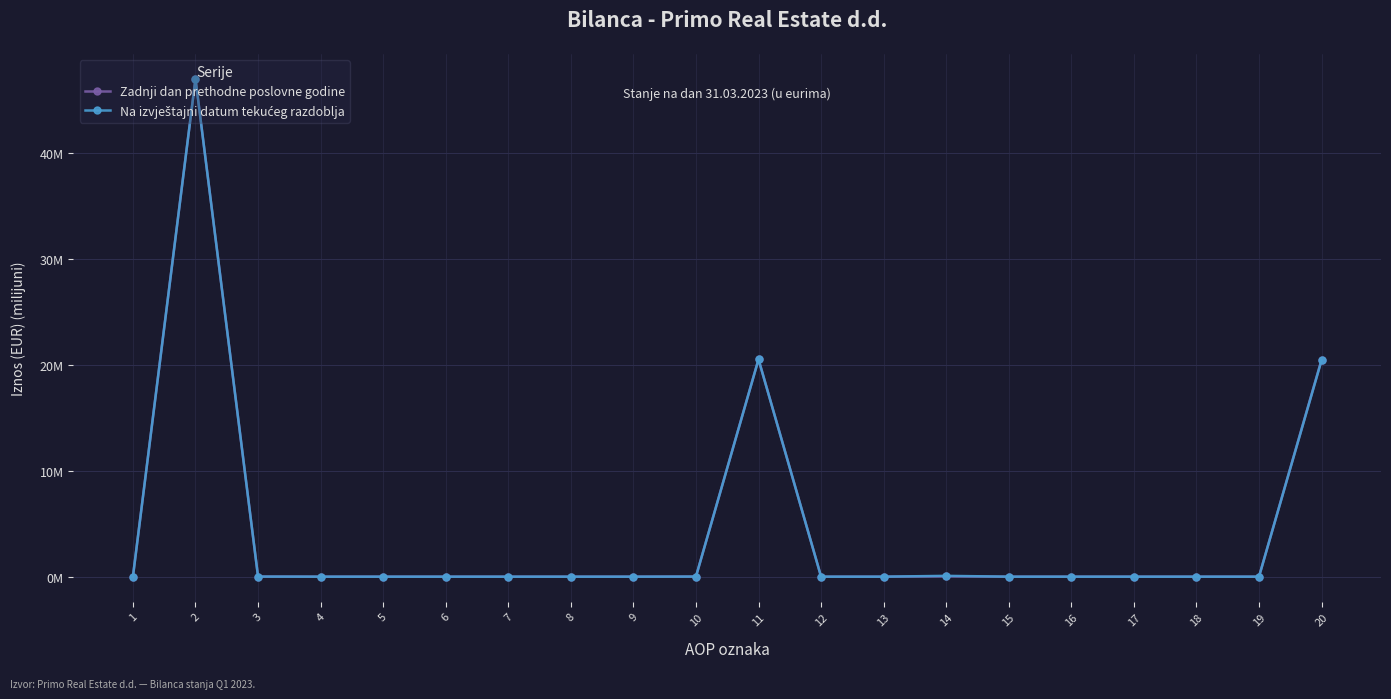

Is this an area chart (filled region under the line)?

No